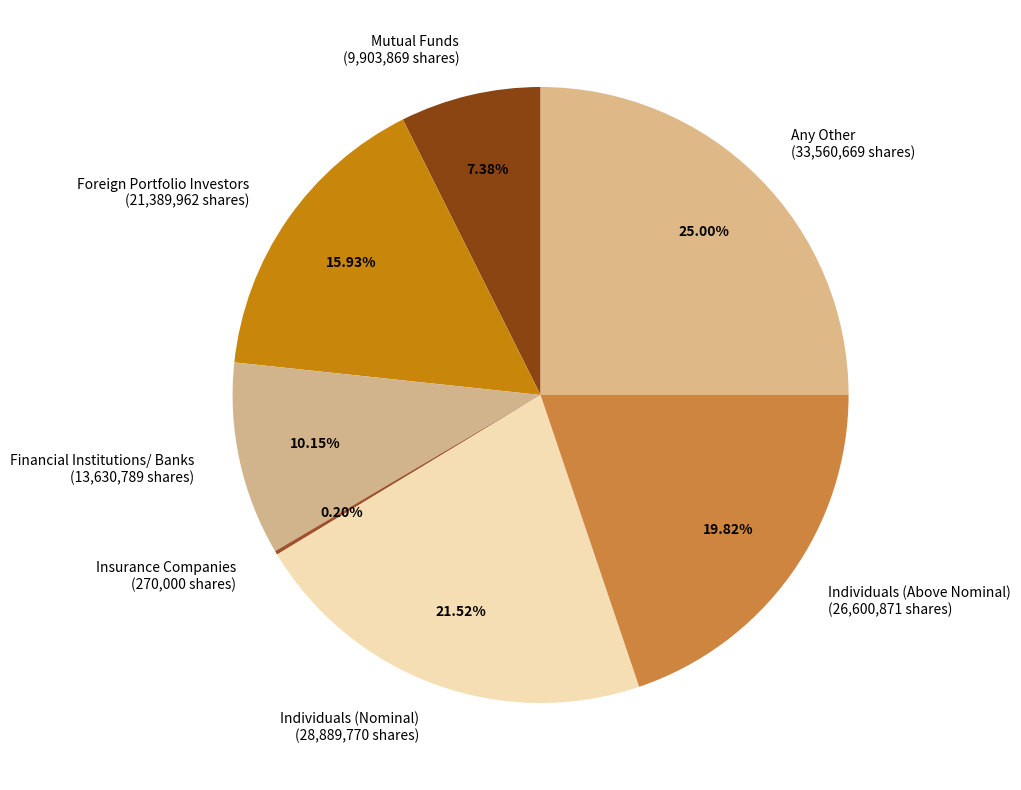

Between Any Other (33,560,669 shares) and Foreign Portfolio Investors (21,389,962 shares), which is larger?

Any Other (33,560,669 shares)